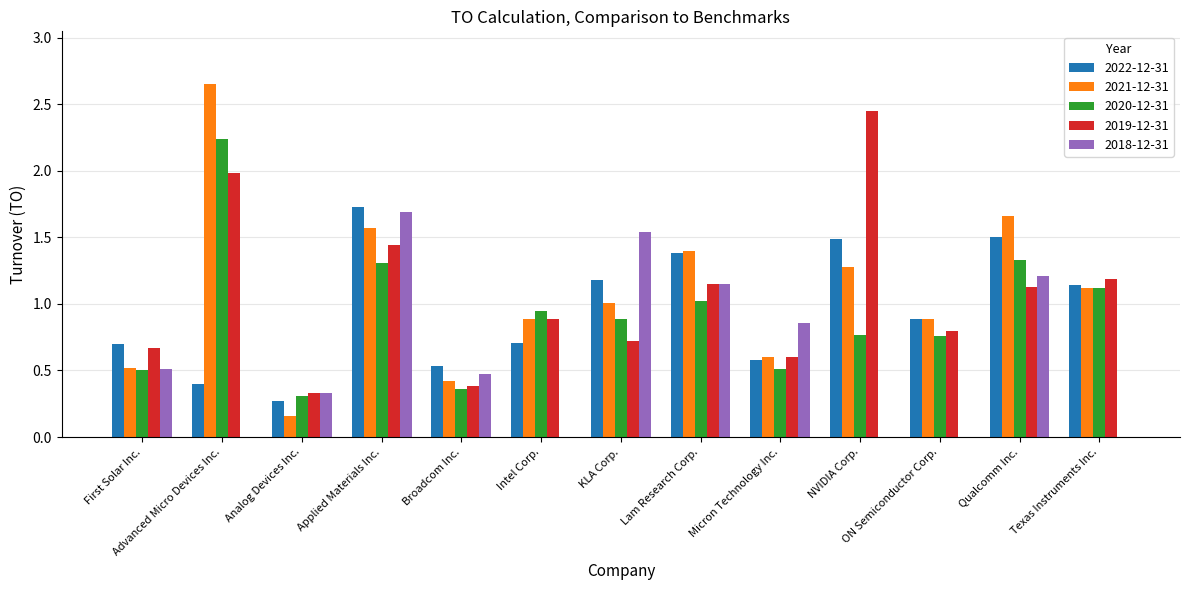

What is the total value across all series at Intel Corp.?

3.4